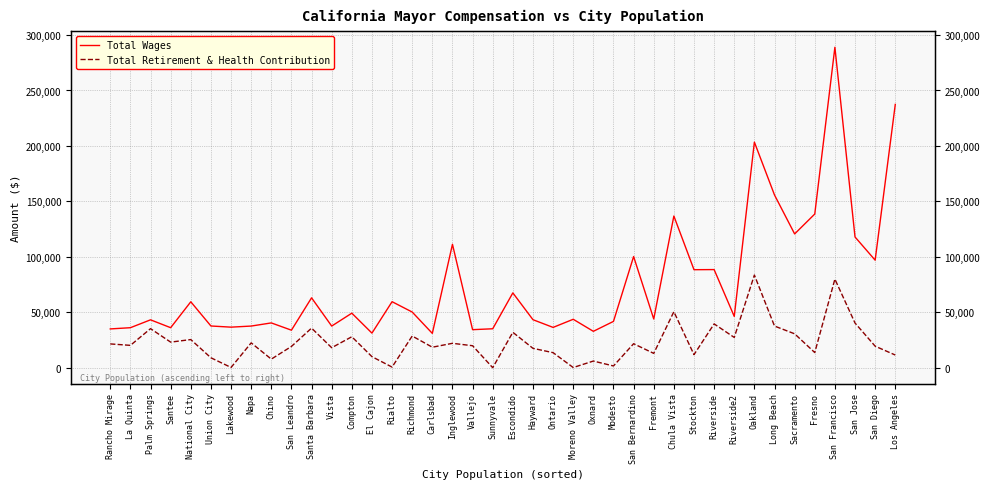

Which label corresponds to the smallest value in the chart?

Sunnyvale